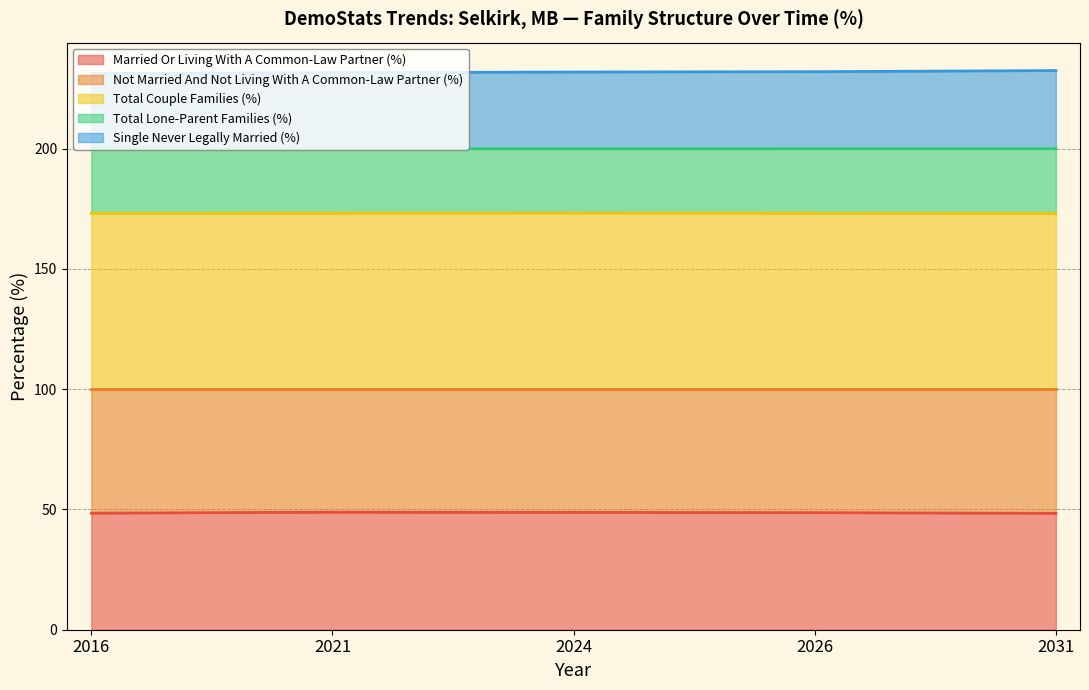

Rank the categories by Total Couple Families (%) value from lowest to highest.

2031, 2016, 2026, 2021, 2024